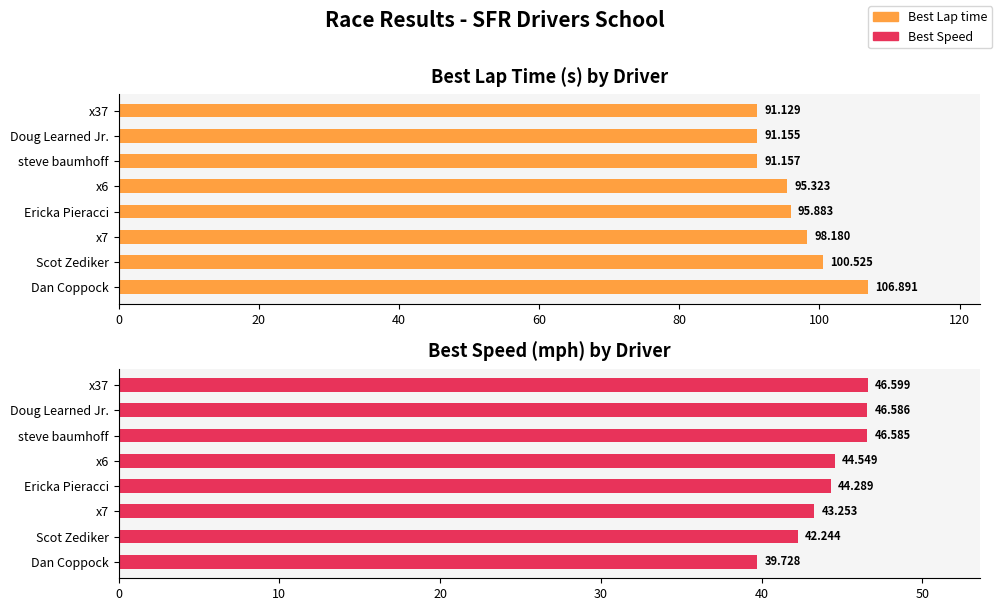

Reading left to right, what are all the values shown in this chart?

Best Lap time: 91.1	91.2	91.2	95.3	95.9	98.2	100.5	106.9
Best Speed: 46.6	46.6	46.6	44.5	44.3	43.3	42.2	39.7